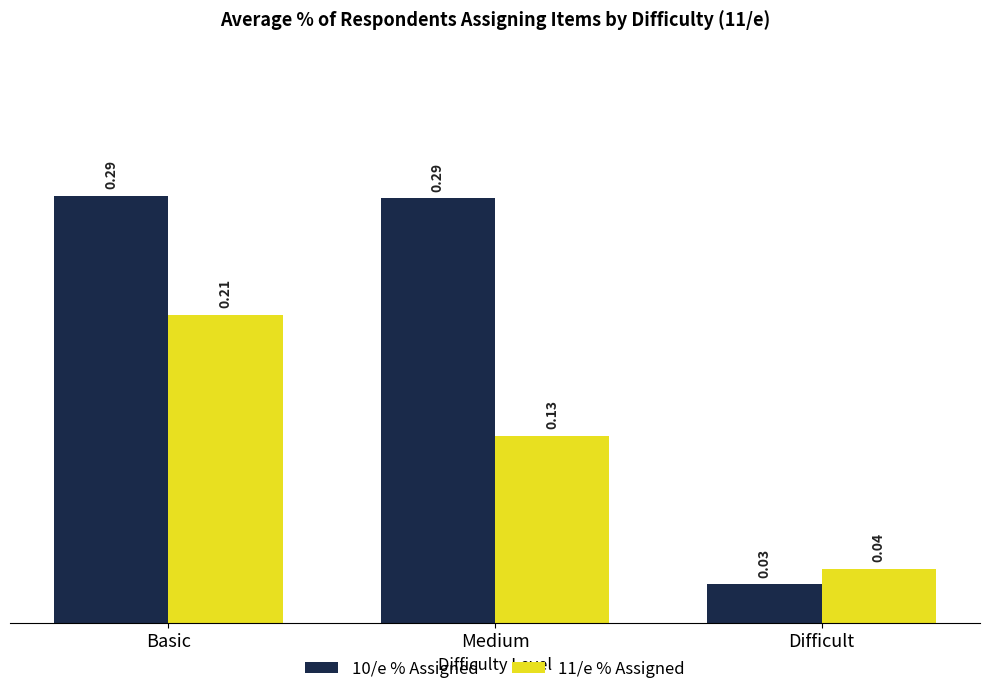

What is the sum of all 11/e % Assigned values?

0.4